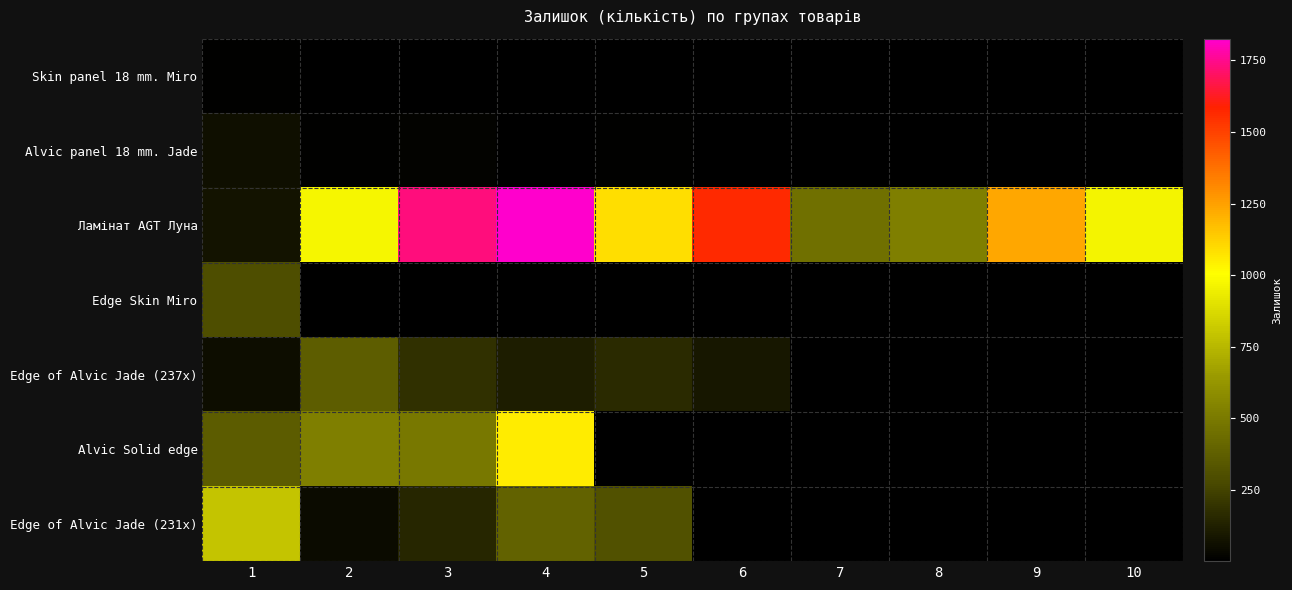

Which label corresponds to the largest value in the chart?

4